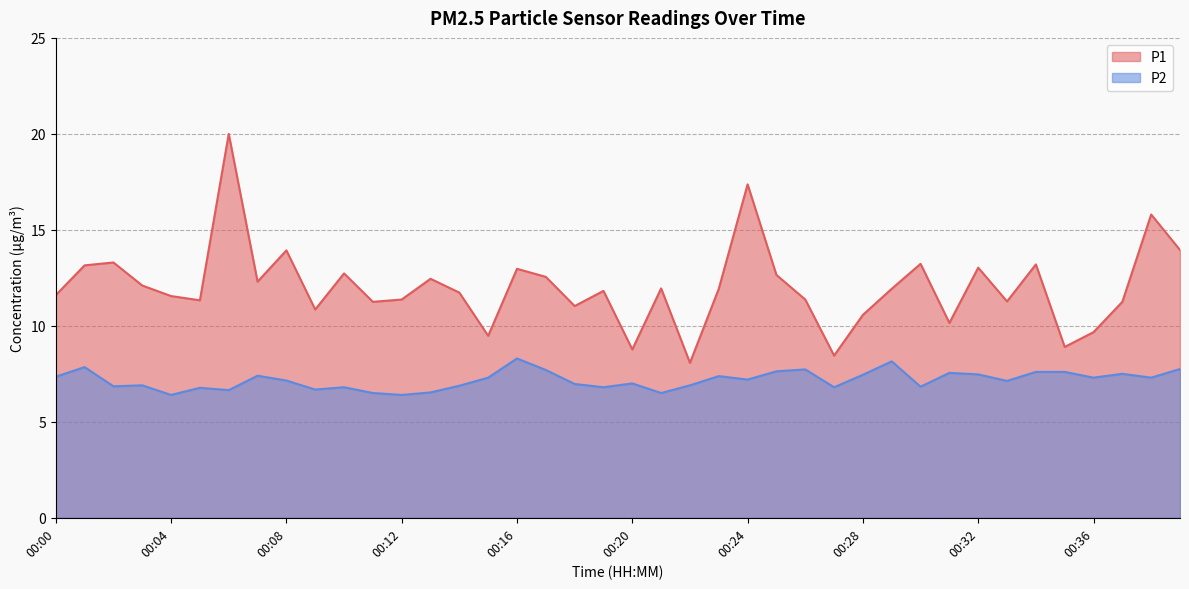

List the series in order of their overall mean, highest first.

P1, P2